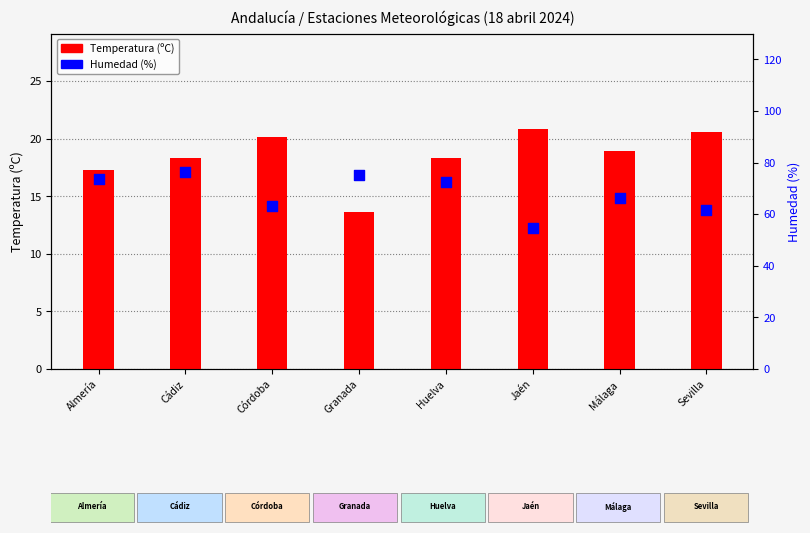

Which series reaches the maximum Y coordinate?

Humedad (%)